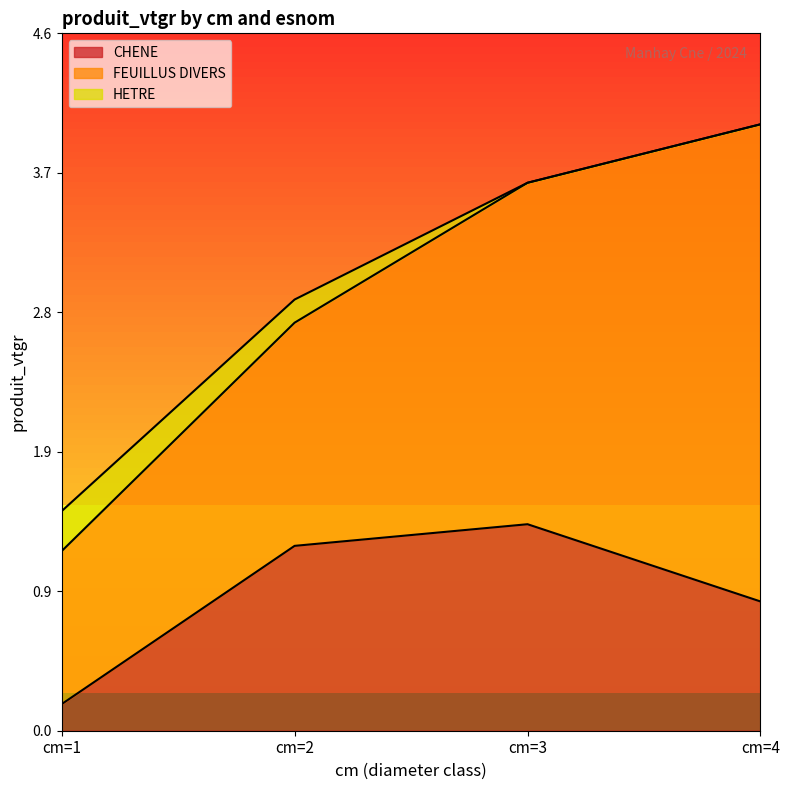

How many distinct data groups are displayed?

3